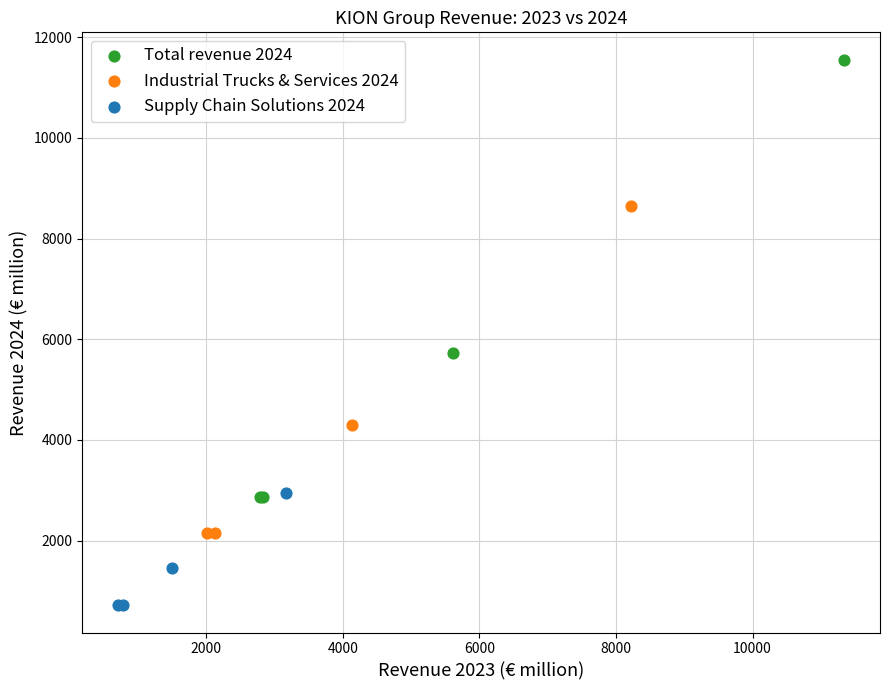

Which series contains the highest Y value?

Total revenue 2024